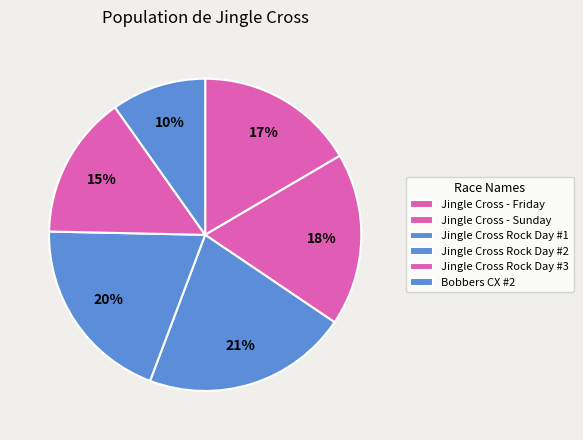

How many slices are in this pie chart?

6